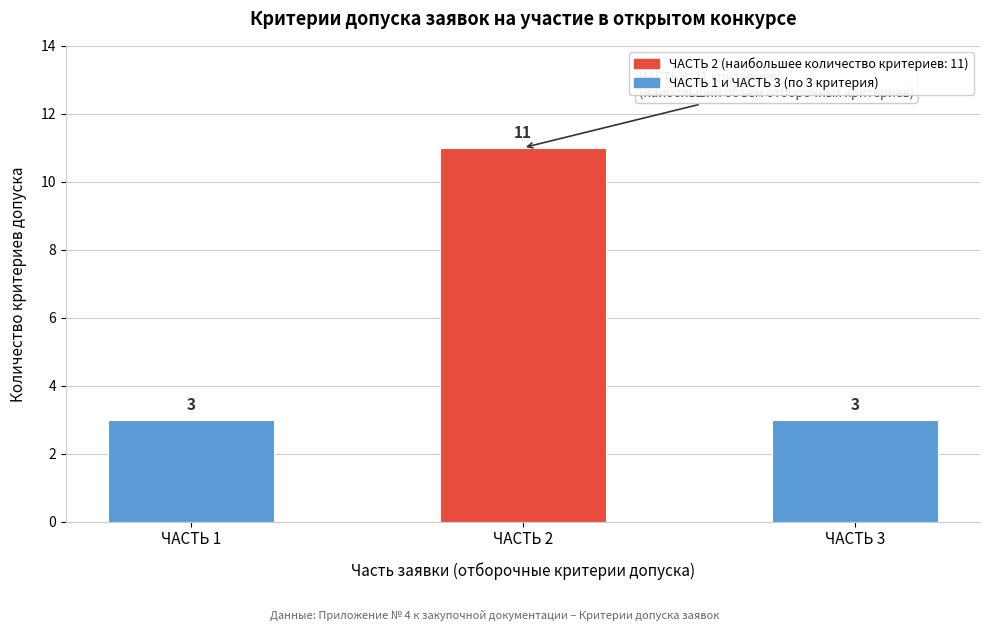

Reading left to right, what are all the values shown in this chart?

3	11	3